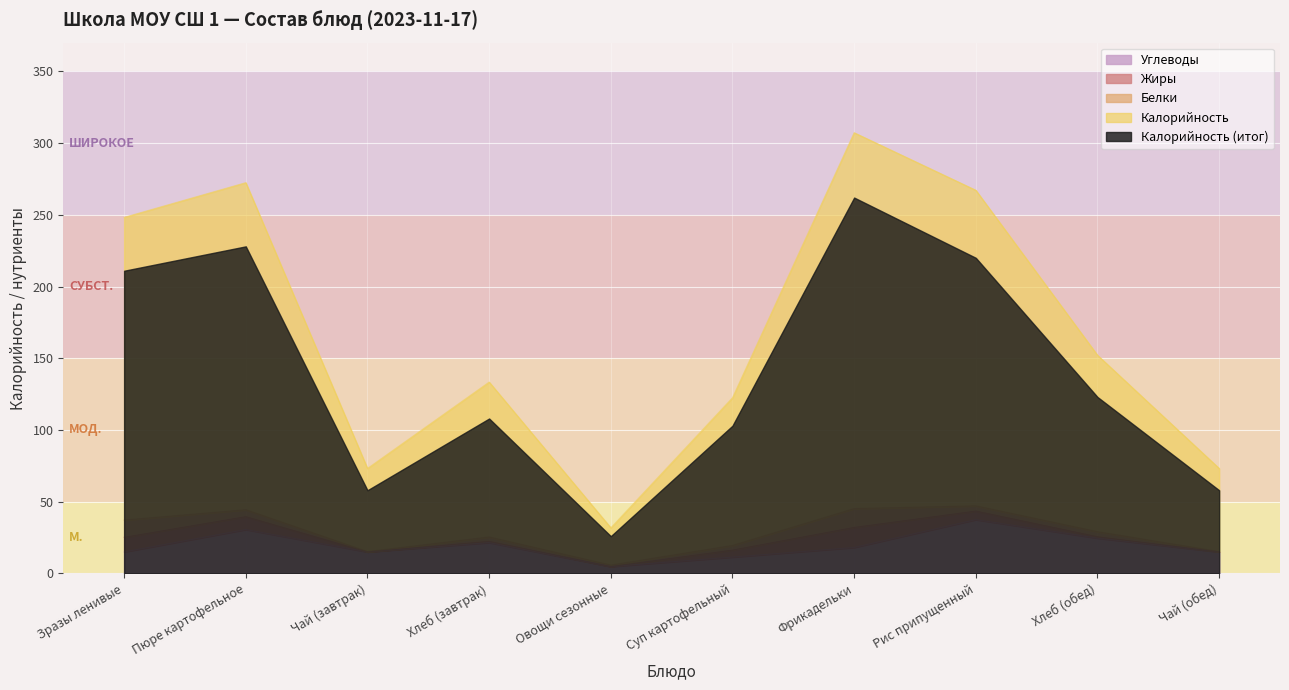

How many categories are shown in the chart?

10